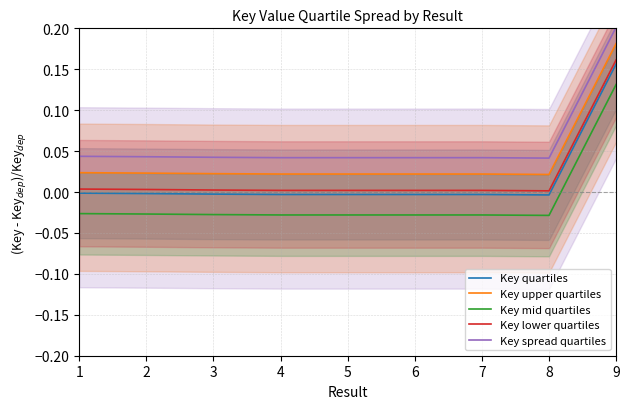

What is the maximum value shown in the chart?

0.2